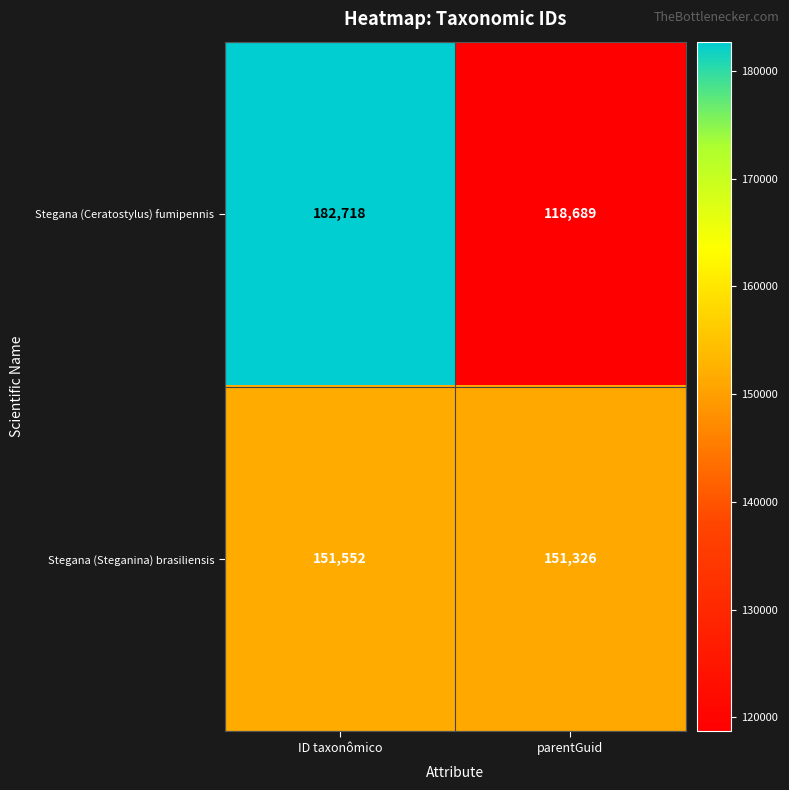

What is the total value across all series at ID taxonômico?

334270